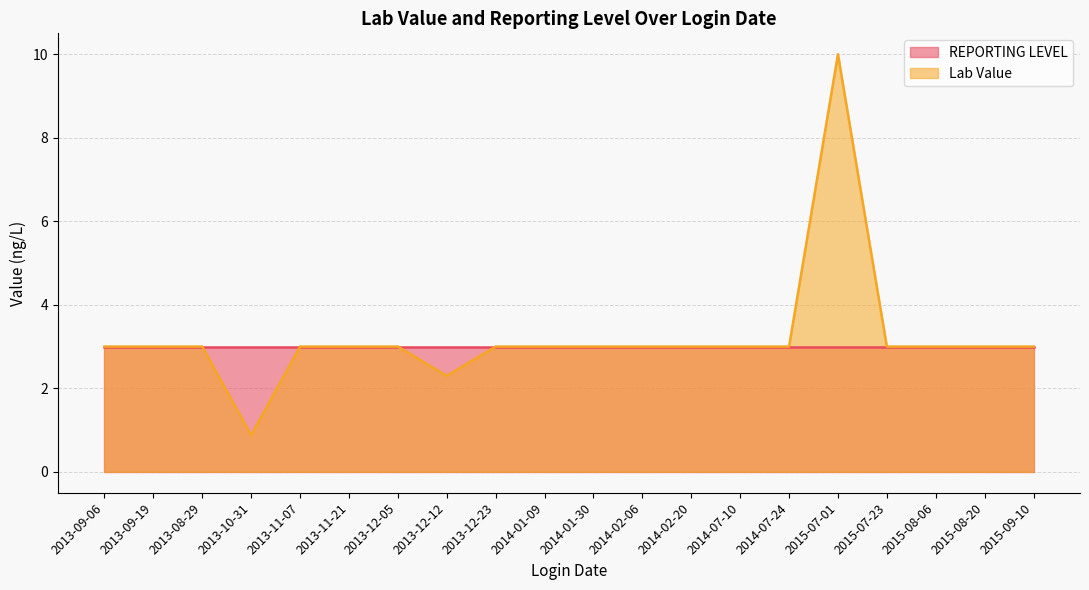

What is the label of the 20th point from the left?

2015-09-10